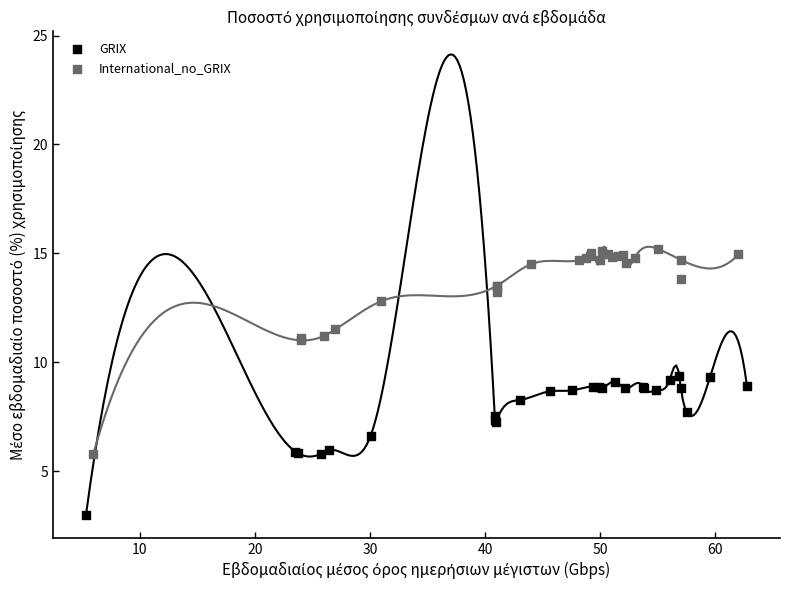

Which series has the largest Y range (max minus min)?

International_no_GRIX